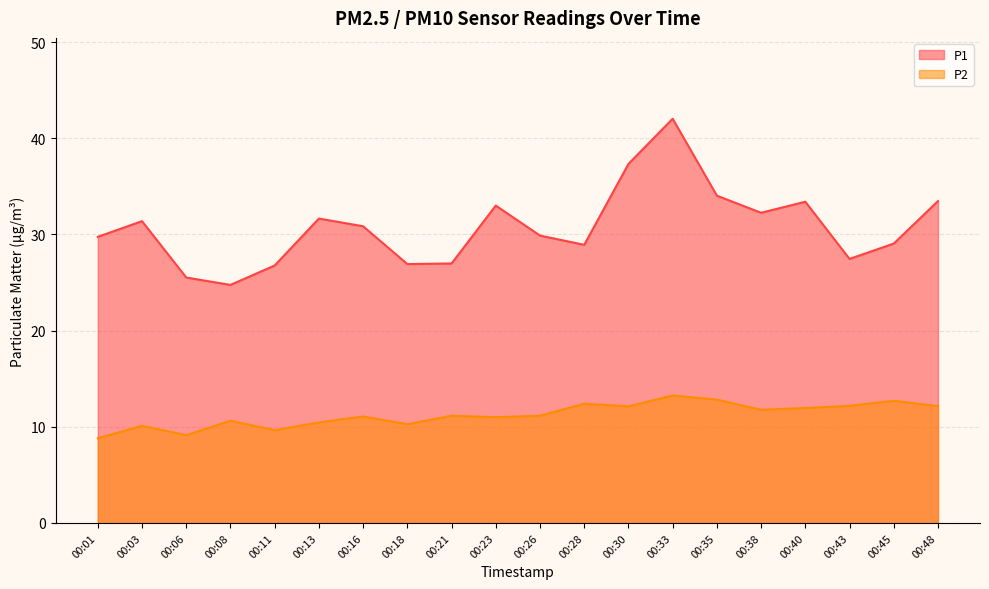

How many distinct data groups are displayed?

2